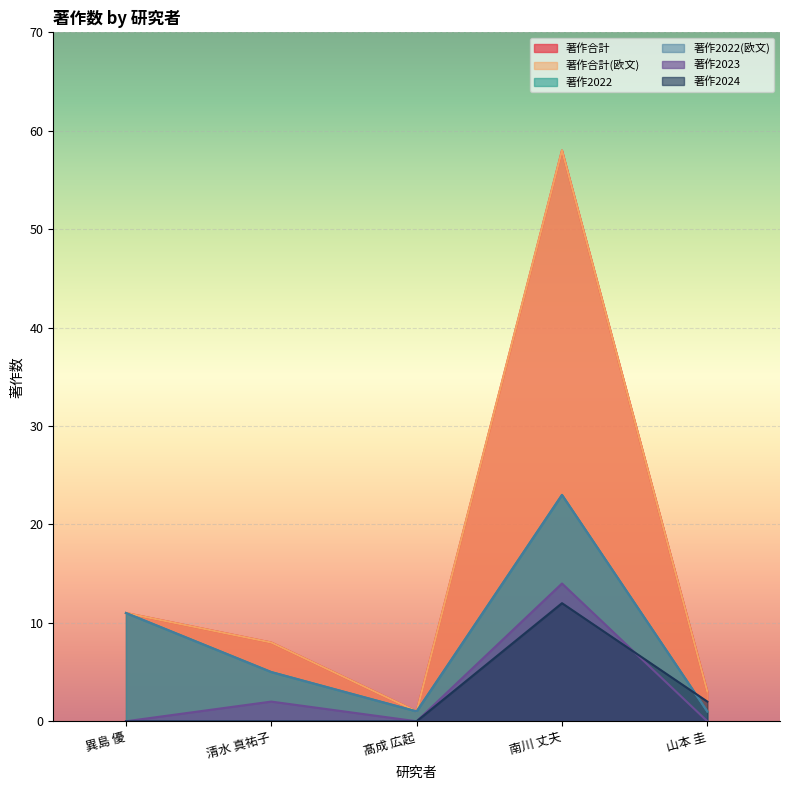

How many data points in 著作2023 are above 0?

2